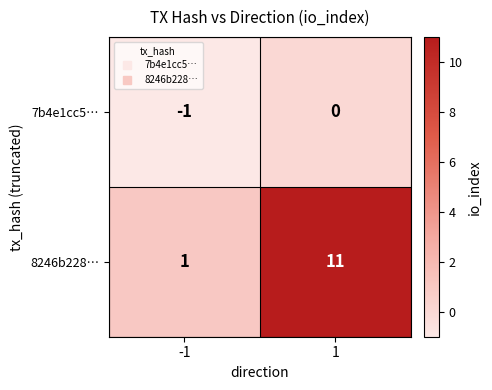

Between -1 and 1, which series saw the biggest shift?

8246b228…